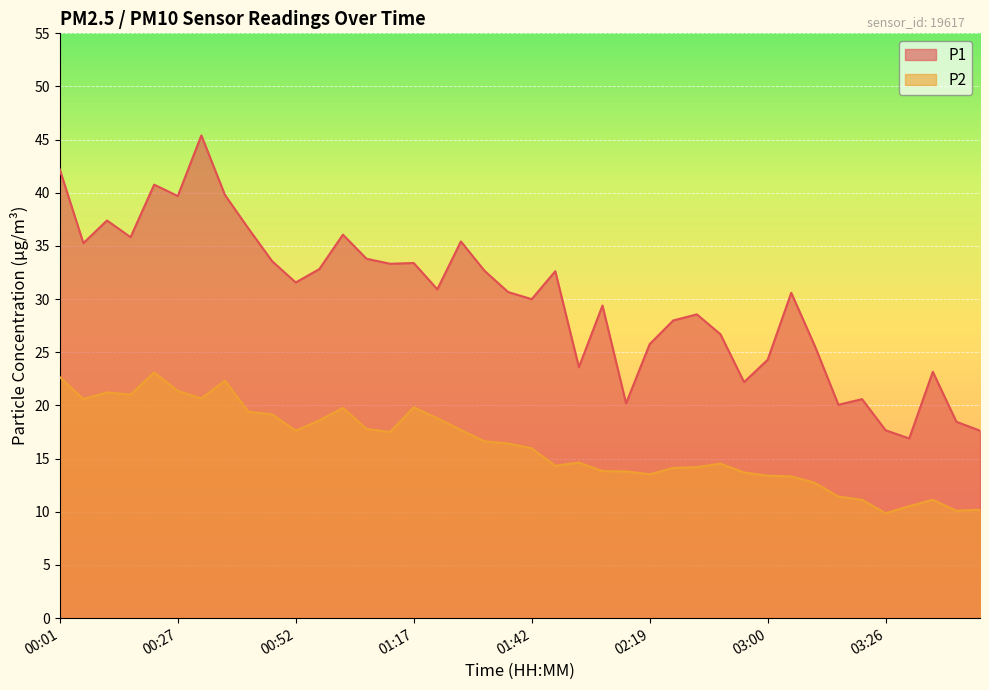

True or false: P2 and P1 cross at least once.

False